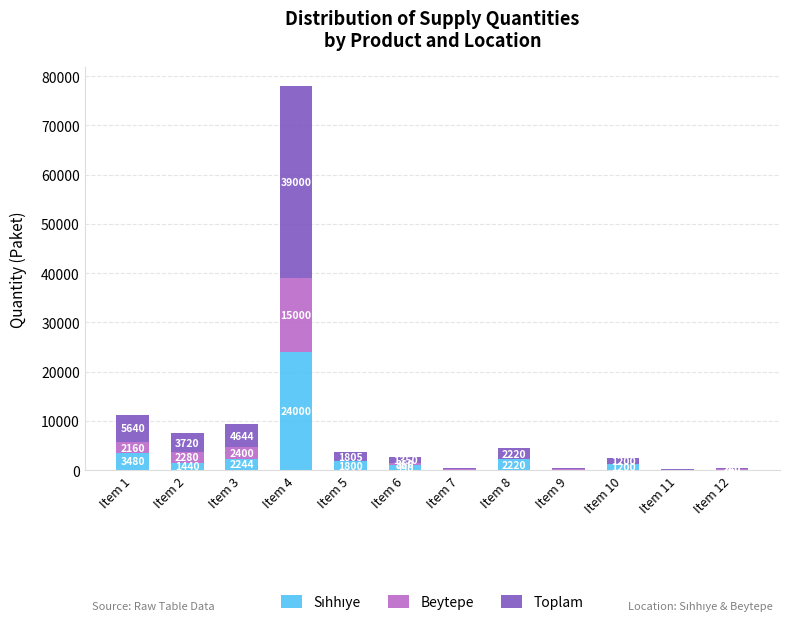

At which category is the sum across all series the highest?

Item 4